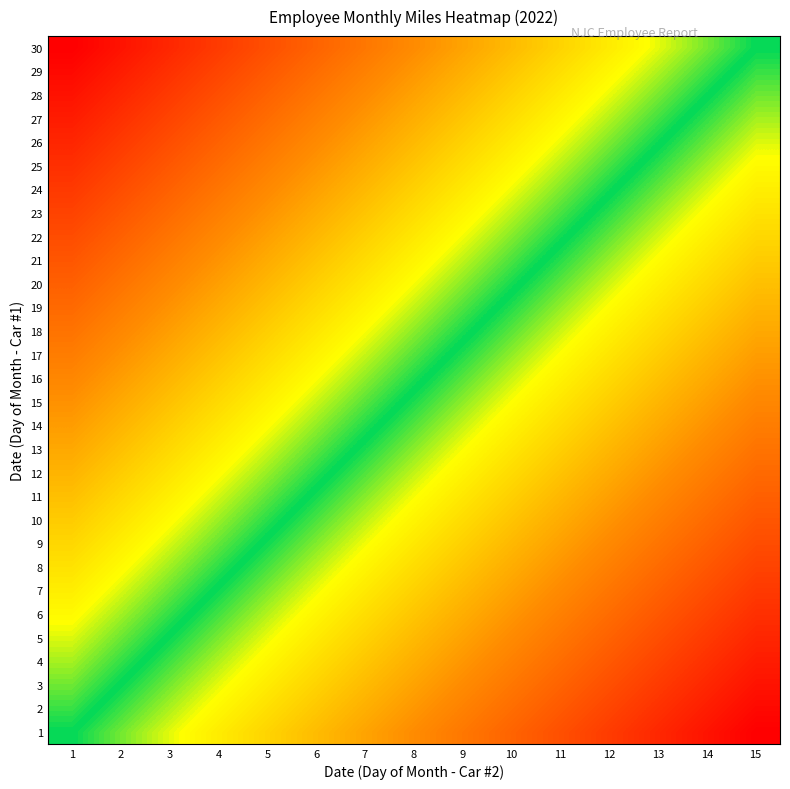

Reading left to right, extract all data points from this chart.

1: 1=0.0	2=-0.1	3=-0.1	4=-0.2	5=-0.3	6=-0.4	7=-0.4	8=-0.5	9=-0.6	10=-0.6	11=-0.7	12=-0.8	13=-0.9	14=-0.9	15=-1.0
2: 1=0.0	2=-0.0	3=-0.1	4=-0.2	5=-0.3	6=-0.3	7=-0.4	8=-0.5	9=-0.5	10=-0.6	11=-0.7	12=-0.8	13=-0.8	14=-0.9	15=-1.0
3: 1=0.1	2=-0.0	3=-0.1	4=-0.1	5=-0.2	6=-0.3	7=-0.4	8=-0.4	9=-0.5	10=-0.6	11=-0.6	12=-0.7	13=-0.8	14=-0.9	15=-0.9
4: 1=0.1	2=0.0	3=-0.0	4=-0.1	5=-0.2	6=-0.3	7=-0.3	8=-0.4	9=-0.5	10=-0.5	11=-0.6	12=-0.7	13=-0.8	14=-0.8	15=-0.9
5: 1=0.1	2=0.1	3=-0.0	4=-0.1	5=-0.1	6=-0.2	7=-0.3	8=-0.4	9=-0.4	10=-0.5	11=-0.6	12=-0.6	13=-0.7	14=-0.8	15=-0.9
6: 1=0.2	2=0.1	3=0.0	4=-0.0	5=-0.1	6=-0.2	7=-0.3	8=-0.3	9=-0.4	10=-0.5	11=-0.5	12=-0.6	13=-0.7	14=-0.8	15=-0.8
7: 1=0.2	2=0.1	3=0.1	4=-0.0	5=-0.1	6=-0.2	7=-0.2	8=-0.3	9=-0.4	10=-0.4	11=-0.5	12=-0.6	13=-0.7	14=-0.7	15=-0.8
8: 1=0.2	2=0.2	3=0.1	4=0.0	5=-0.0	6=-0.1	7=-0.2	8=-0.3	9=-0.3	10=-0.4	11=-0.5	12=-0.5	13=-0.6	14=-0.7	15=-0.8
9: 1=0.3	2=0.2	3=0.1	4=0.1	5=-0.0	6=-0.1	7=-0.2	8=-0.2	9=-0.3	10=-0.4	11=-0.4	12=-0.5	13=-0.6	14=-0.7	15=-0.7
10: 1=0.3	2=0.2	3=0.2	4=0.1	5=0.0	6=-0.0	7=-0.1	8=-0.2	9=-0.3	10=-0.3	11=-0.4	12=-0.5	13=-0.5	14=-0.6	15=-0.7
11: 1=0.3	2=0.3	3=0.2	4=0.1	5=0.1	6=-0.0	7=-0.1	8=-0.2	9=-0.2	10=-0.3	11=-0.4	12=-0.4	13=-0.5	14=-0.6	15=-0.7
12: 1=0.4	2=0.3	3=0.2	4=0.2	5=0.1	6=0.0	7=-0.0	8=-0.1	9=-0.2	10=-0.3	11=-0.3	12=-0.4	13=-0.5	14=-0.5	15=-0.6
13: 1=0.4	2=0.3	3=0.3	4=0.2	5=0.1	6=0.1	7=-0.0	8=-0.1	9=-0.2	10=-0.2	11=-0.3	12=-0.4	13=-0.4	14=-0.5	15=-0.6
14: 1=0.4	2=0.4	3=0.3	4=0.2	5=0.2	6=0.1	7=0.0	8=-0.1	9=-0.1	10=-0.2	11=-0.3	12=-0.3	13=-0.4	14=-0.5	15=-0.6
15: 1=0.5	2=0.4	3=0.3	4=0.3	5=0.2	6=0.1	7=0.1	8=-0.0	9=-0.1	10=-0.2	11=-0.2	12=-0.3	13=-0.4	14=-0.4	15=-0.5
16: 1=0.5	2=0.4	3=0.4	4=0.3	5=0.2	6=0.2	7=0.1	8=0.0	9=-0.1	10=-0.1	11=-0.2	12=-0.3	13=-0.3	14=-0.4	15=-0.5
17: 1=0.6	2=0.5	3=0.4	4=0.3	5=0.3	6=0.2	7=0.1	8=0.1	9=-0.0	10=-0.1	11=-0.2	12=-0.2	13=-0.3	14=-0.4	15=-0.4
18: 1=0.6	2=0.5	3=0.4	4=0.4	5=0.3	6=0.2	7=0.2	8=0.1	9=0.0	10=-0.1	11=-0.1	12=-0.2	13=-0.3	14=-0.3	15=-0.4
19: 1=0.6	2=0.5	3=0.5	4=0.4	5=0.3	6=0.3	7=0.2	8=0.1	9=0.0	10=-0.0	11=-0.1	12=-0.2	13=-0.2	14=-0.3	15=-0.4
20: 1=0.7	2=0.6	3=0.5	4=0.4	5=0.4	6=0.3	7=0.2	8=0.2	9=0.1	10=0.0	11=-0.1	12=-0.1	13=-0.2	14=-0.3	15=-0.3
21: 1=0.7	2=0.6	3=0.5	4=0.5	5=0.4	6=0.3	7=0.3	8=0.2	9=0.1	10=0.0	11=-0.0	12=-0.1	13=-0.2	14=-0.2	15=-0.3
22: 1=0.7	2=0.7	3=0.6	4=0.5	5=0.4	6=0.4	7=0.3	8=0.2	9=0.2	10=0.1	11=0.0	12=-0.1	13=-0.1	14=-0.2	15=-0.3
23: 1=0.8	2=0.7	3=0.6	4=0.5	5=0.5	6=0.4	7=0.3	8=0.3	9=0.2	10=0.1	11=0.0	12=-0.0	13=-0.1	14=-0.2	15=-0.2
24: 1=0.8	2=0.7	3=0.7	4=0.6	5=0.5	6=0.4	7=0.4	8=0.3	9=0.2	10=0.2	11=0.1	12=0.0	13=-0.1	14=-0.1	15=-0.2
25: 1=0.8	2=0.8	3=0.7	4=0.6	5=0.5	6=0.5	7=0.4	8=0.3	9=0.3	10=0.2	11=0.1	12=0.0	13=-0.0	14=-0.1	15=-0.2
26: 1=0.9	2=0.8	3=0.7	4=0.6	5=0.6	6=0.5	7=0.4	8=0.4	9=0.3	10=0.2	11=0.1	12=0.1	13=0.0	14=-0.1	15=-0.1
27: 1=0.9	2=0.8	3=0.8	4=0.7	5=0.6	6=0.5	7=0.5	8=0.4	9=0.3	10=0.3	11=0.2	12=0.1	13=0.0	14=-0.0	15=-0.1
28: 1=0.9	2=0.9	3=0.8	4=0.7	5=0.6	6=0.6	7=0.5	8=0.4	9=0.4	10=0.3	11=0.2	12=0.1	13=0.1	14=0.0	15=-0.1
29: 1=1.0	2=0.9	3=0.8	4=0.8	5=0.7	6=0.6	7=0.5	8=0.5	9=0.4	10=0.3	11=0.3	12=0.2	13=0.1	14=0.0	15=-0.0
30: 1=1.0	2=0.9	3=0.9	4=0.8	5=0.7	6=0.6	7=0.6	8=0.5	9=0.4	10=0.4	11=0.3	12=0.2	13=0.1	14=0.1	15=0.0